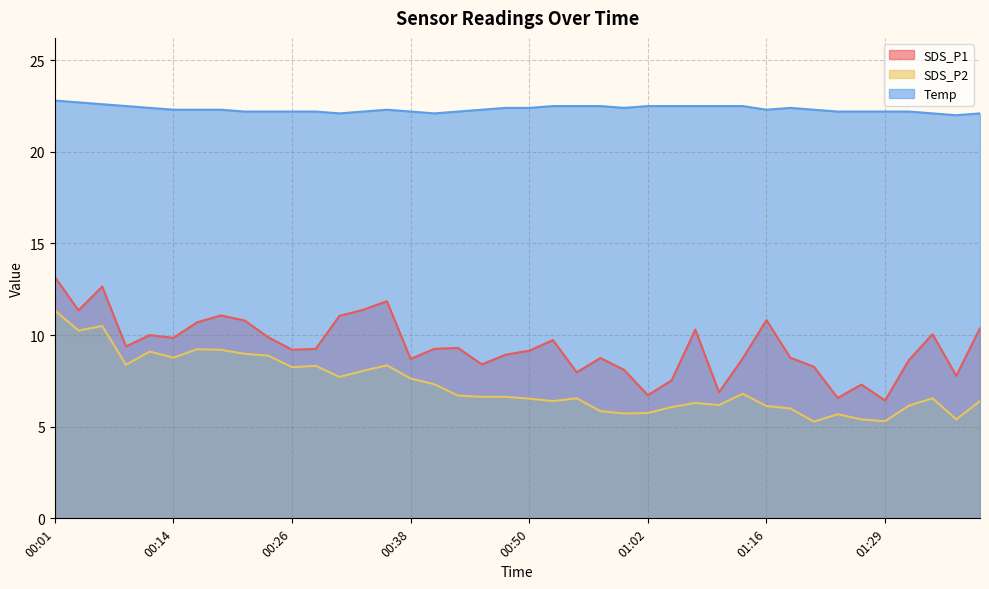

True or false: SDS_P1 and Temp cross at least once.

False